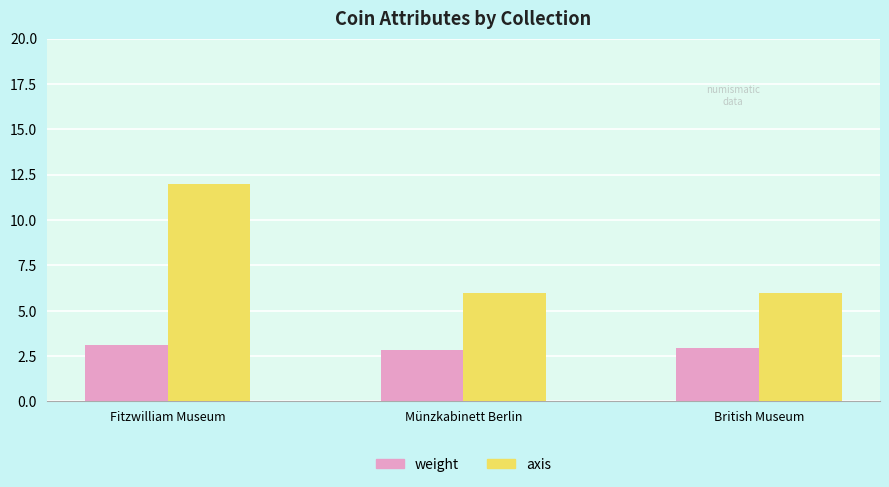

What is the value of the axis bar at the 2nd from the left?

6.0